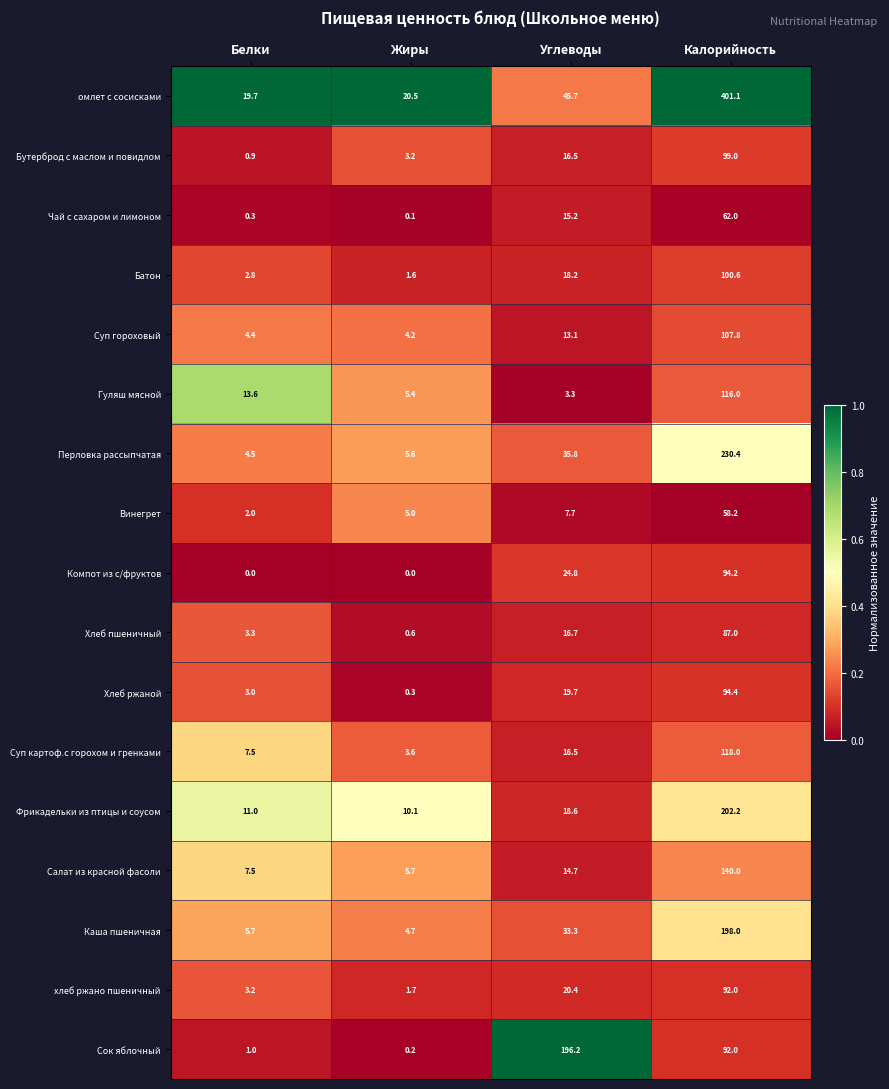

What is the spread (max minus min) of values at Жиры?

20.5